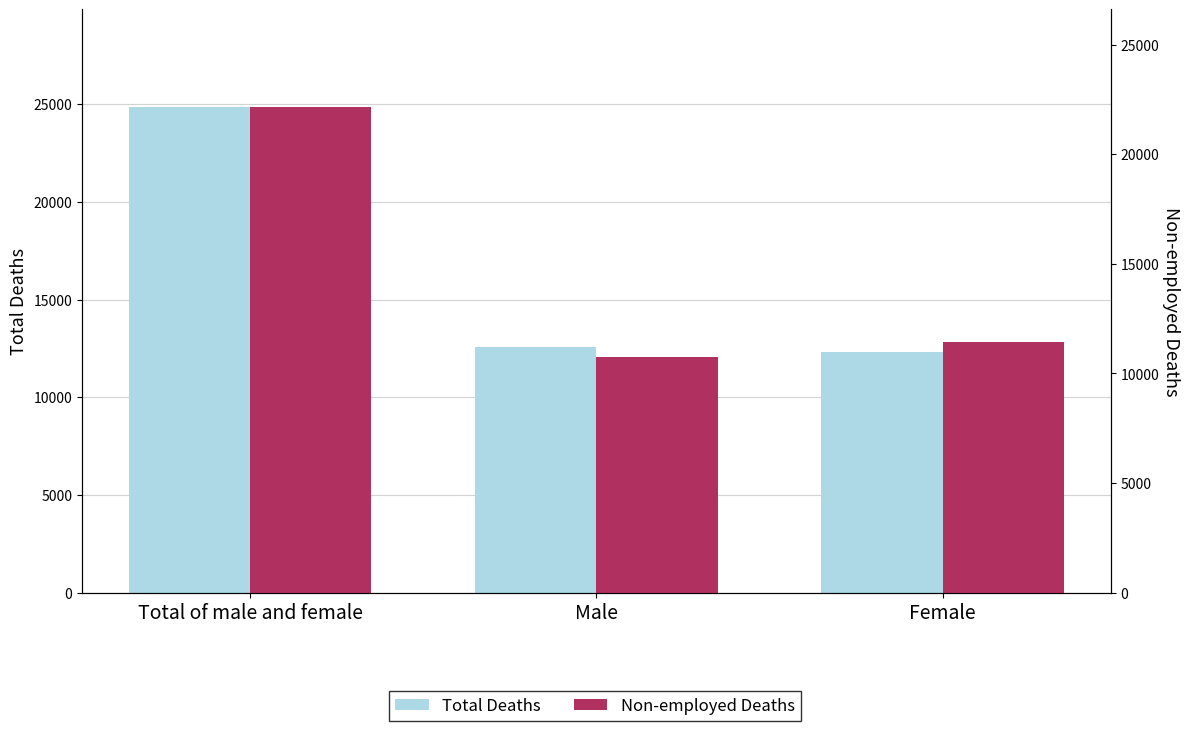

Rank the series by their maximum value, from highest to lowest.

Total Deaths, Non-employed Deaths